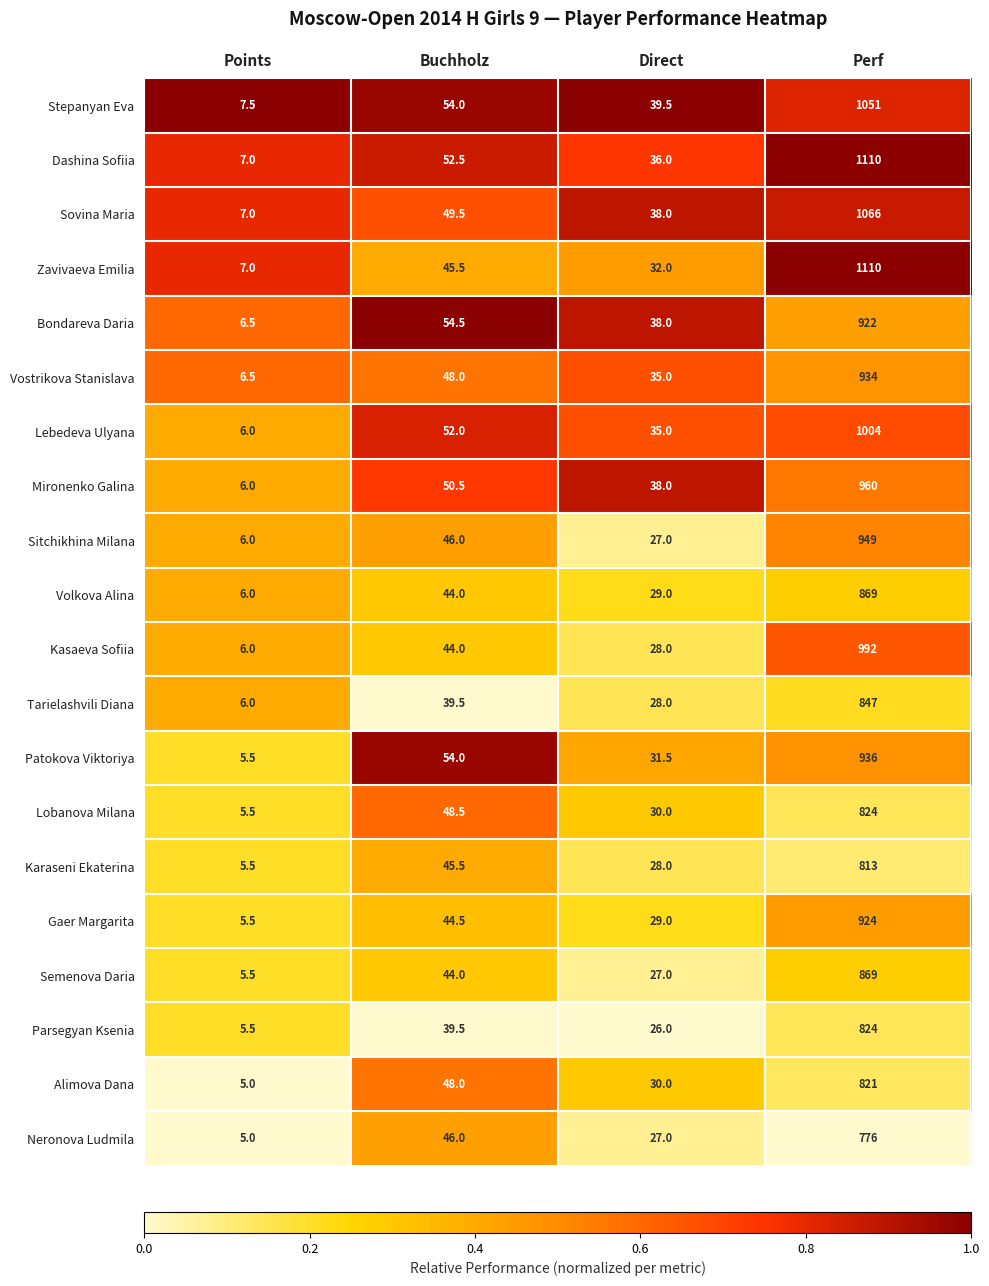

What is the difference between the second highest and second lowest values in the Lobanova Milana series?

18.5